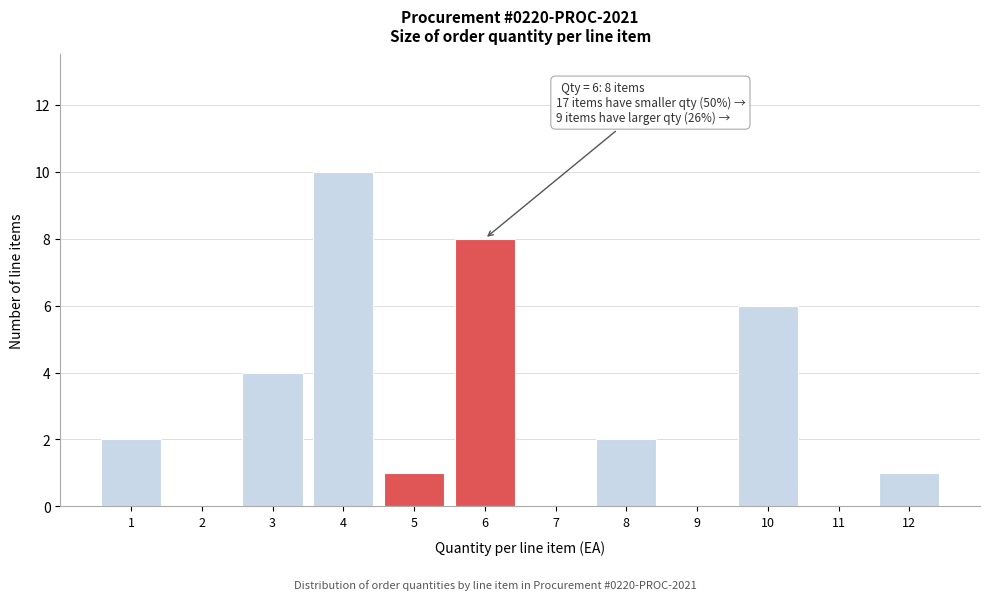

Reading left to right, extract all data points from this chart.

1=2	2=0	3=4	4=10	5=1	6=8	7=0	8=2	9=0	10=6	11=0	12=1